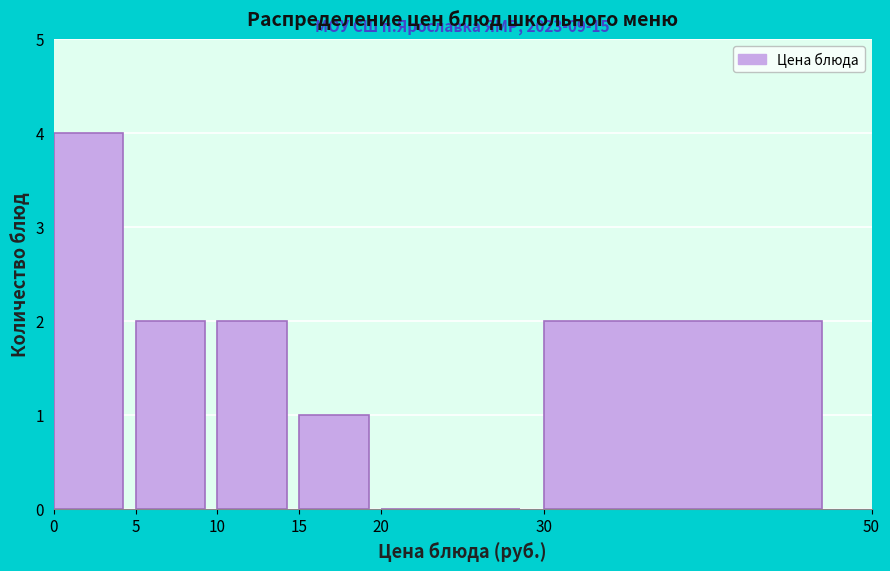

Which range on the x-axis has the tallest bar?

0 to 5